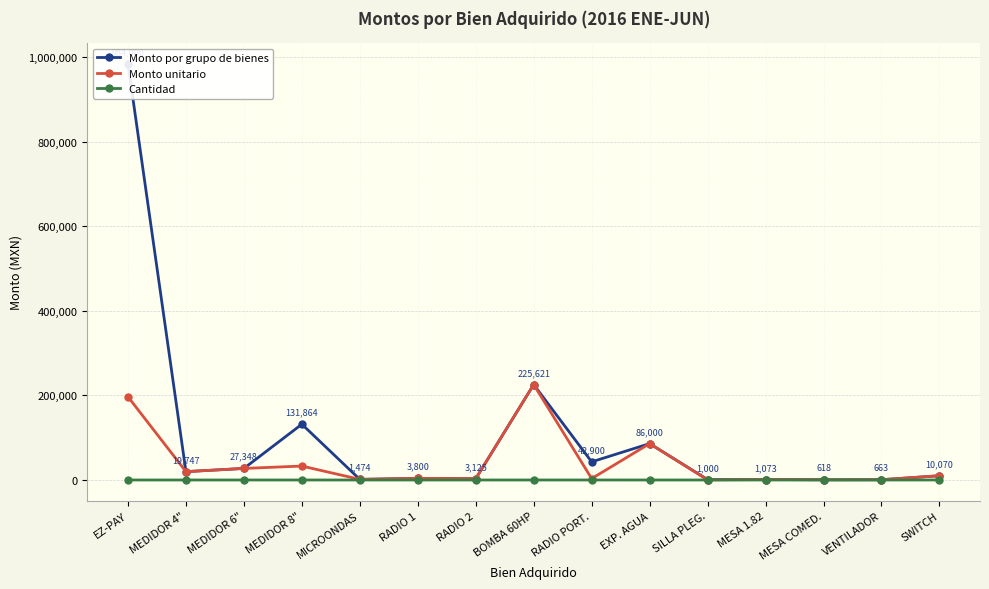

At which category is the sum across all series the highest?

EZ-PAY